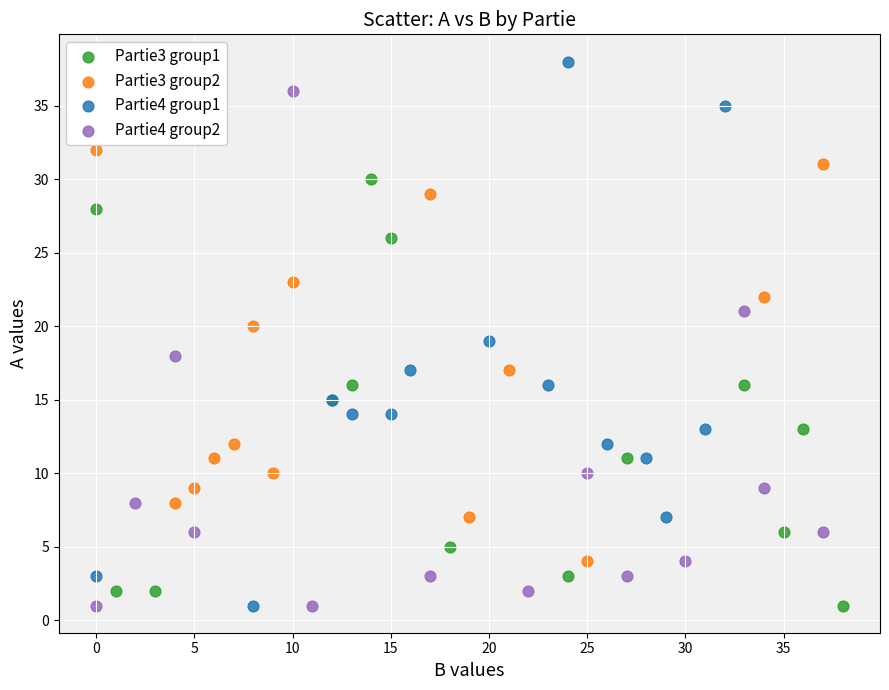

Which series reaches the maximum Y coordinate?

Partie4 group1